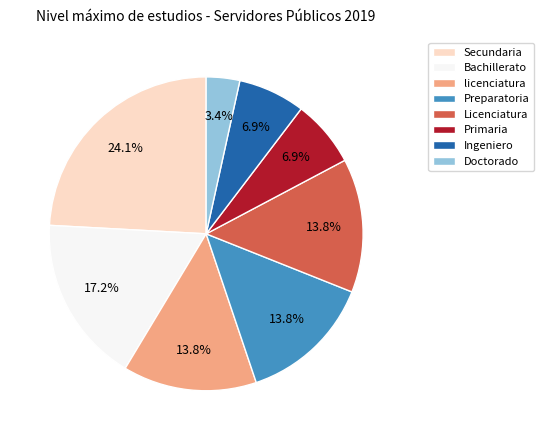

Does Secundaria represent more than half of the total?

No